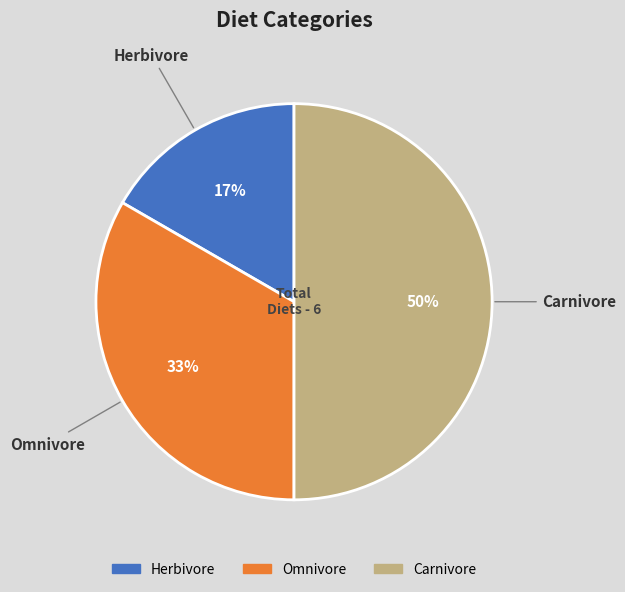

Is Herbivore the majority of the pie?

No